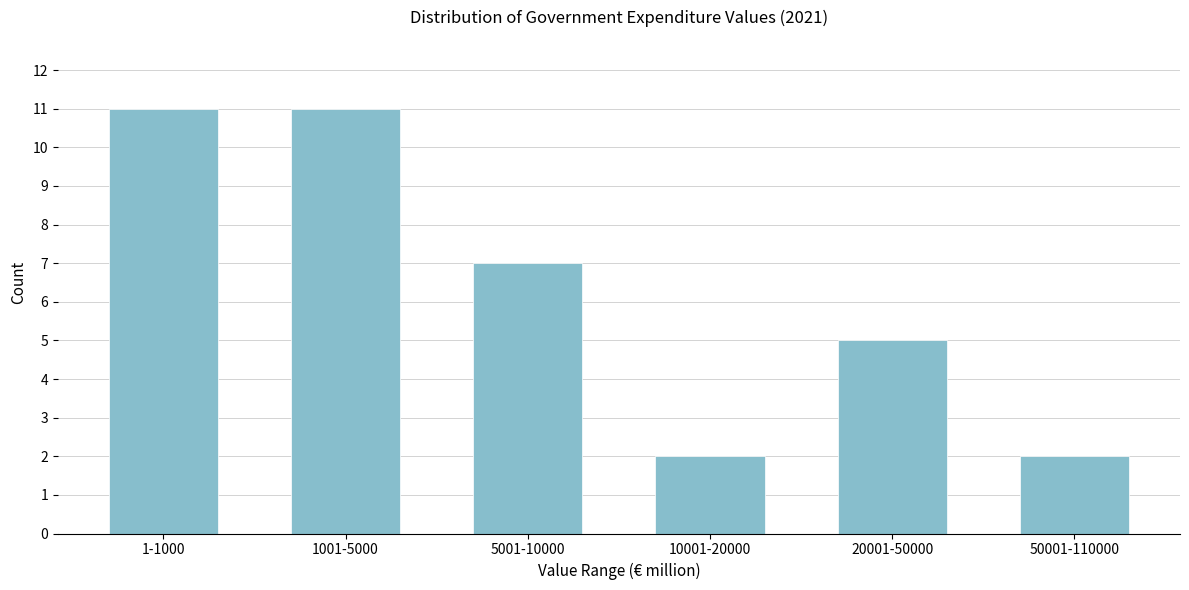

Reading right to left, what are all the values shown in this chart?

2	5	2	7	11	11